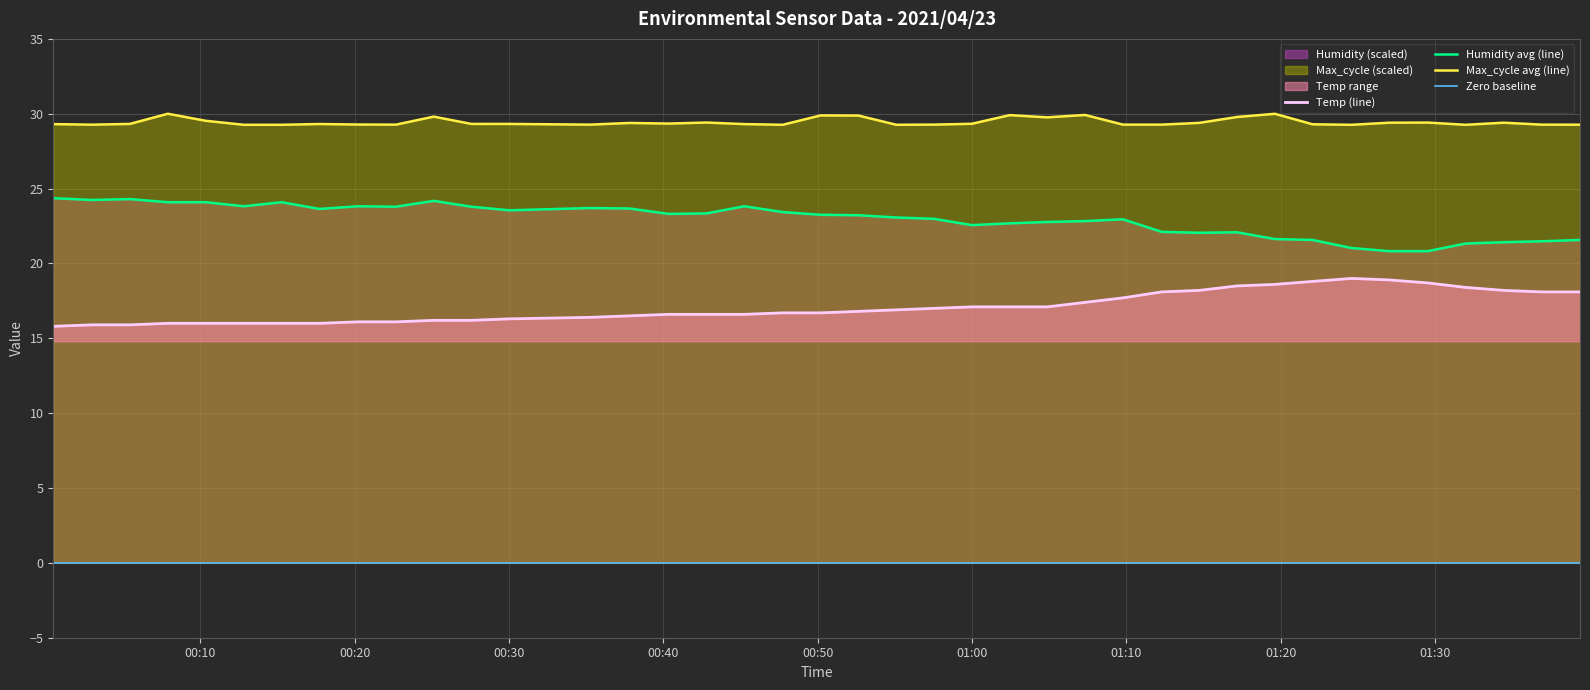

Rank the series by their average value, from lowest to highest.

Temp, Humidity, Max_cycle